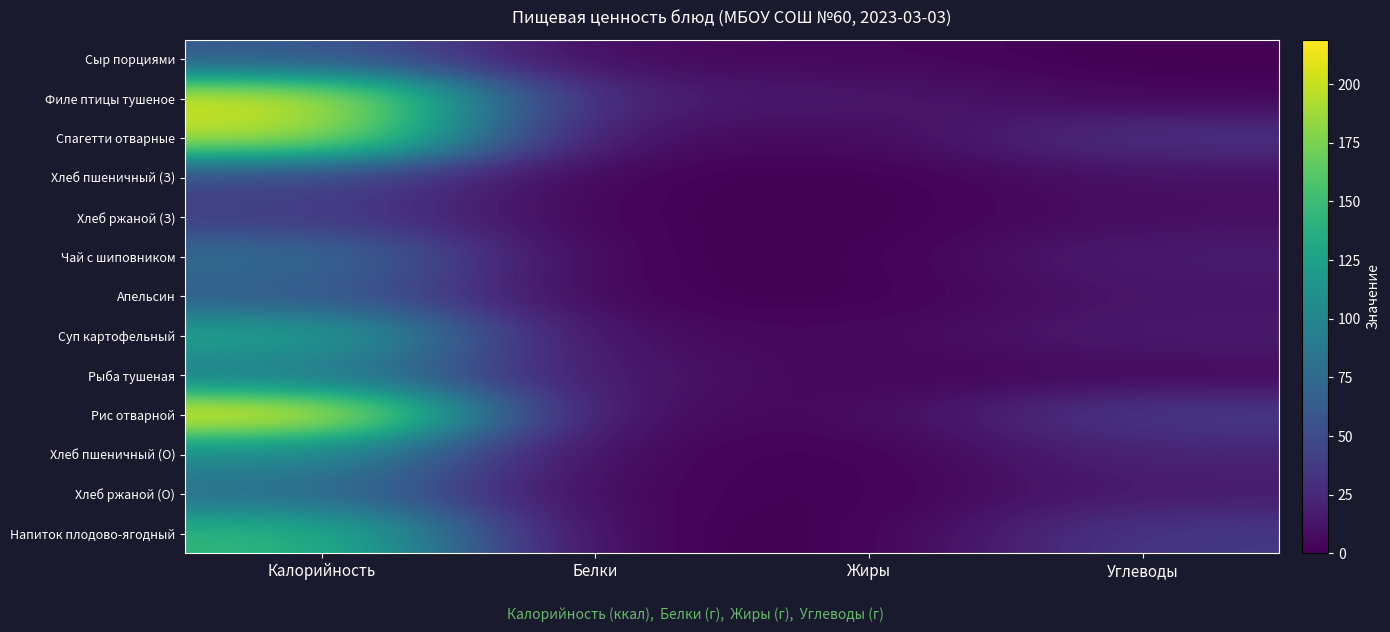

At which category is the sum across all series the highest?

Калорийность